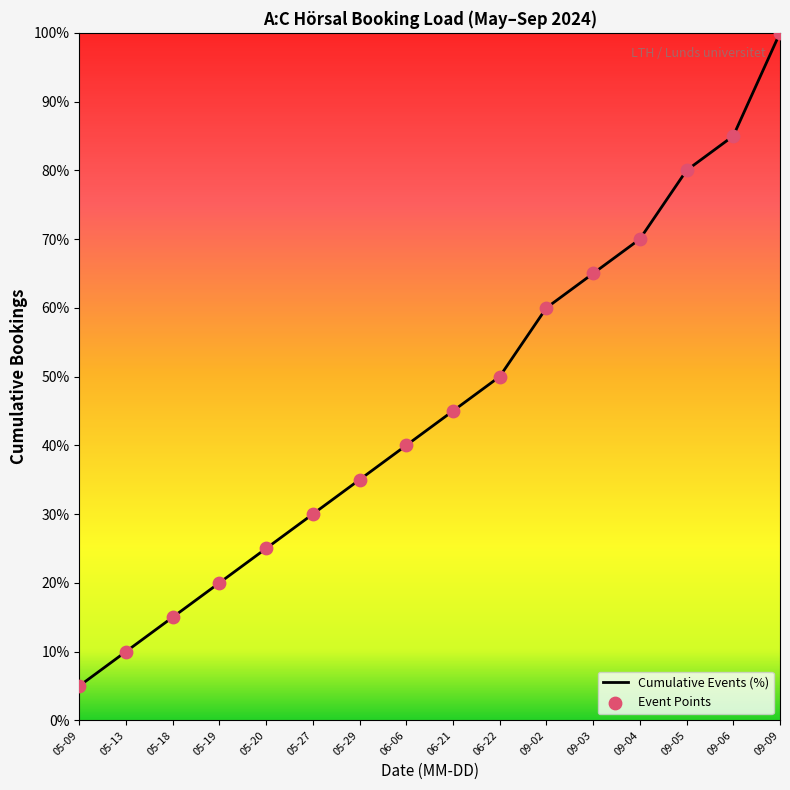

Which has a higher value, 05-19 or 05-09?

05-19